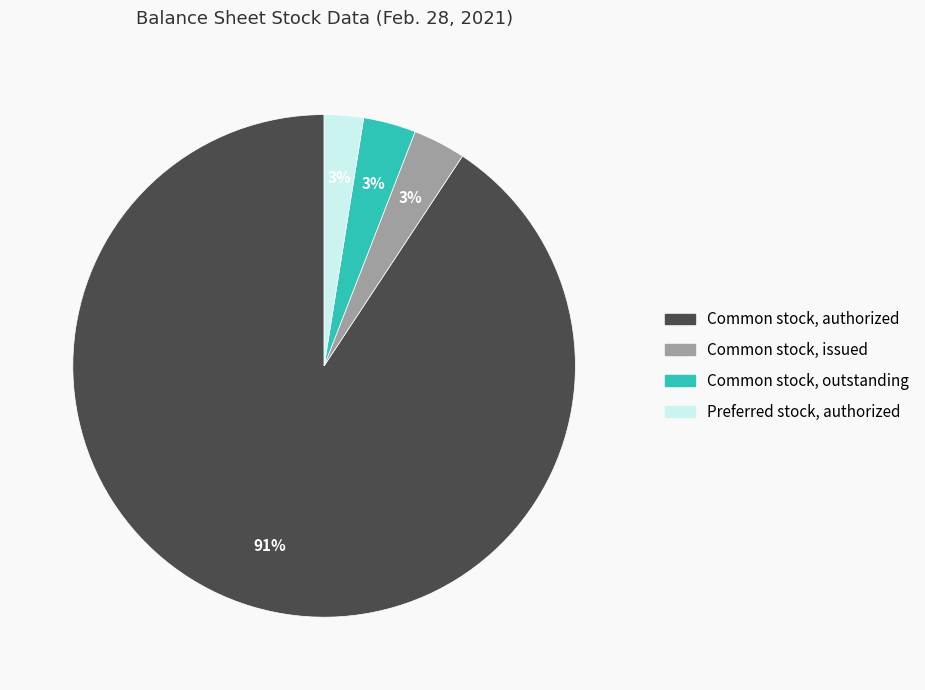

To the nearest percent, what portion does Preferred stock, authorized represent?

3%